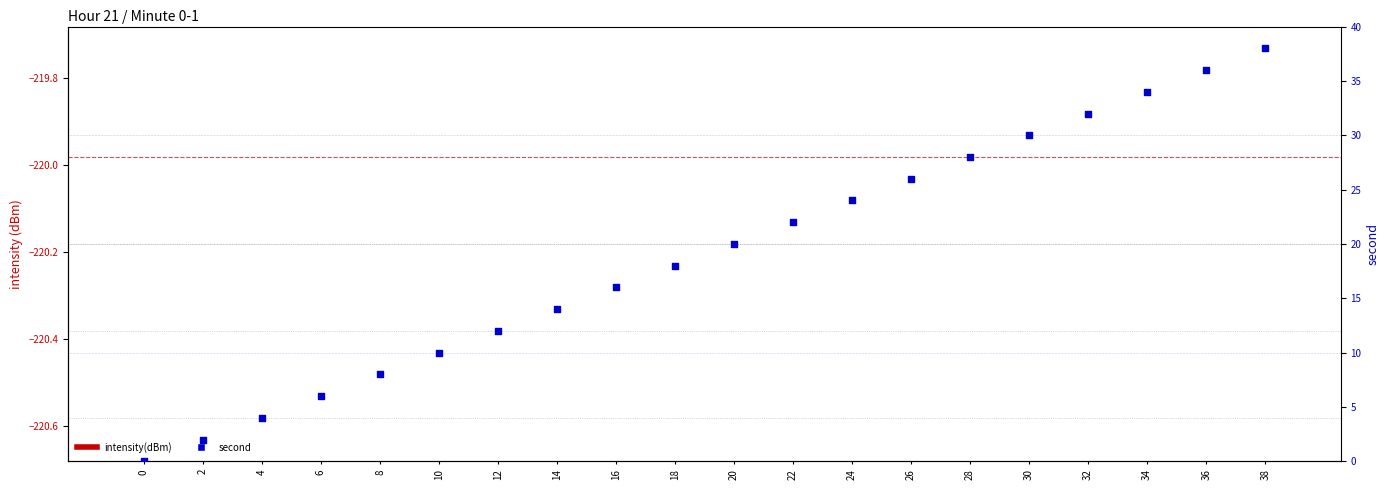

What are all the series names shown in the legend?

intensity(dBm), second